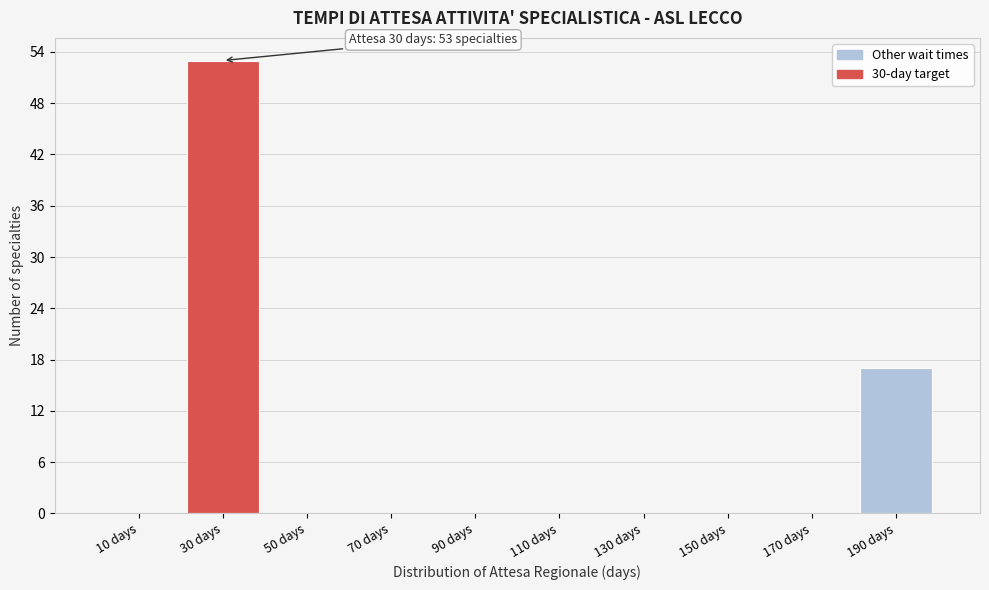

Over which range of the x-axis is the bar tallest?

20 to 40